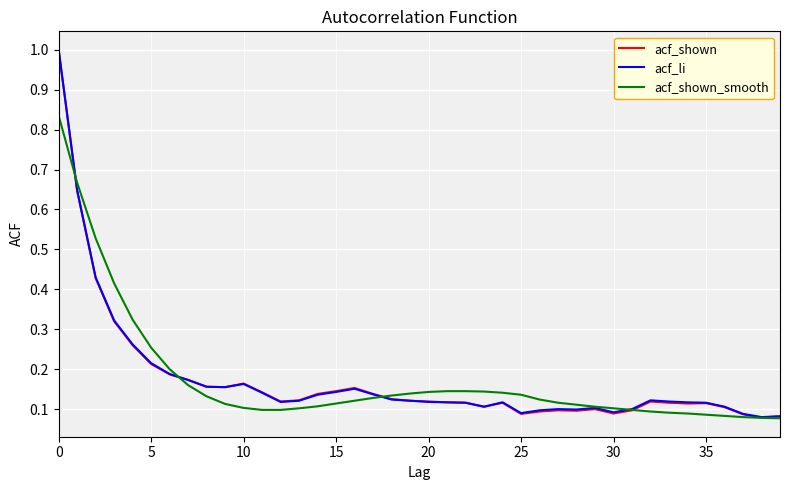

Which series has the widest spread of values?

acf_shown